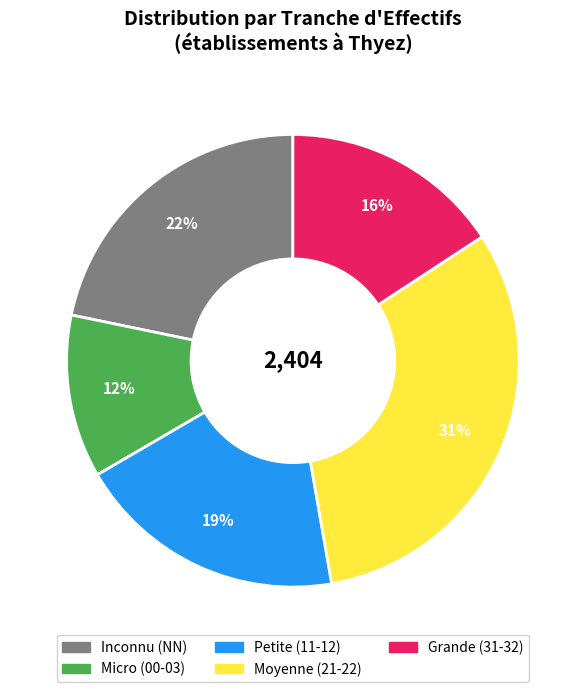

To the nearest percent, what is the average slice percentage?

20%